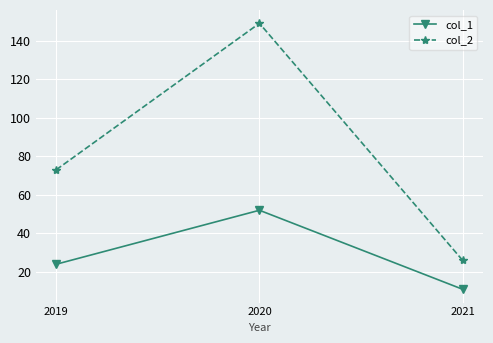

Read the col_1 value at 2019, to the nearest 5.

25